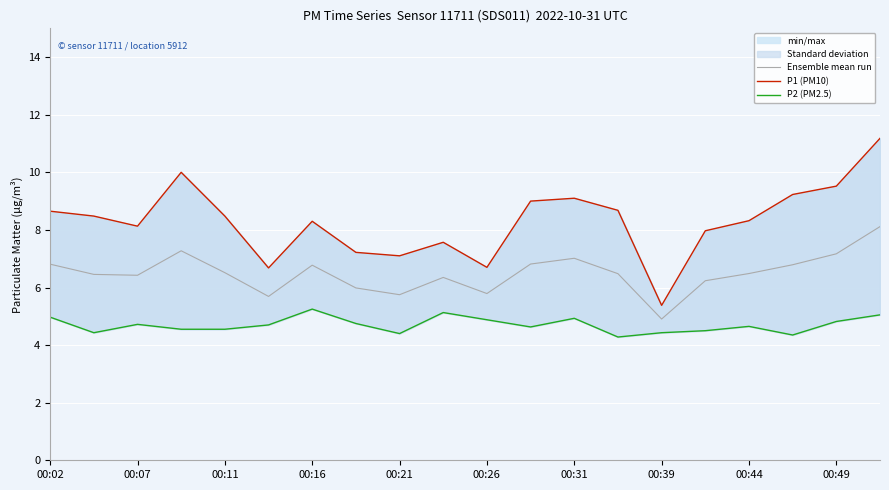

Rank the series by their maximum value, from lowest to highest.

P2 (PM2.5), Ensemble mean run, P1 (PM10)